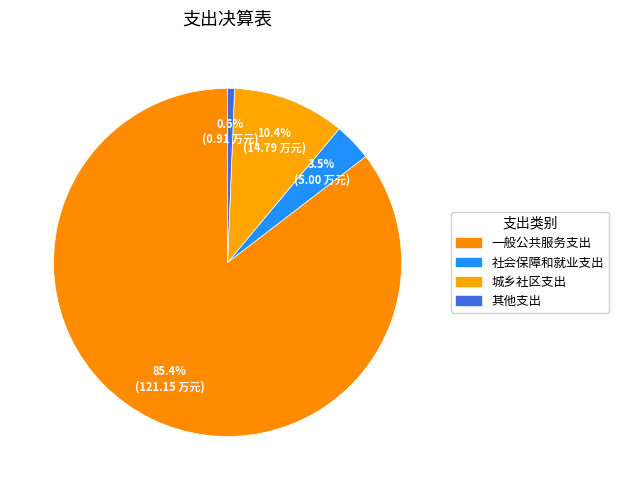

Count the number of slices in the pie.

4